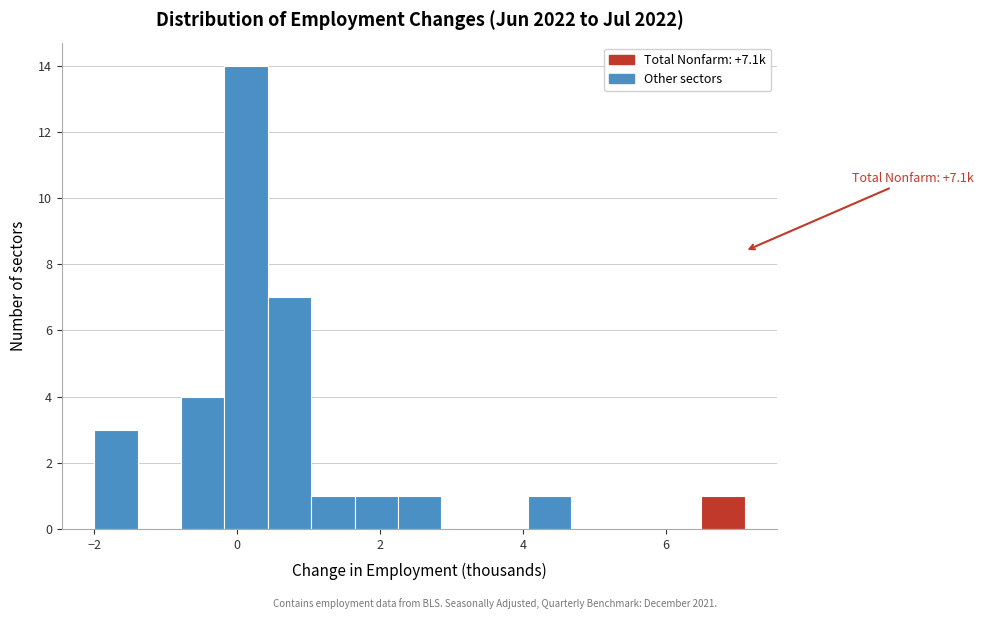

Read against the x-axis, roughly where is the centre of the tallest bar?

0.2